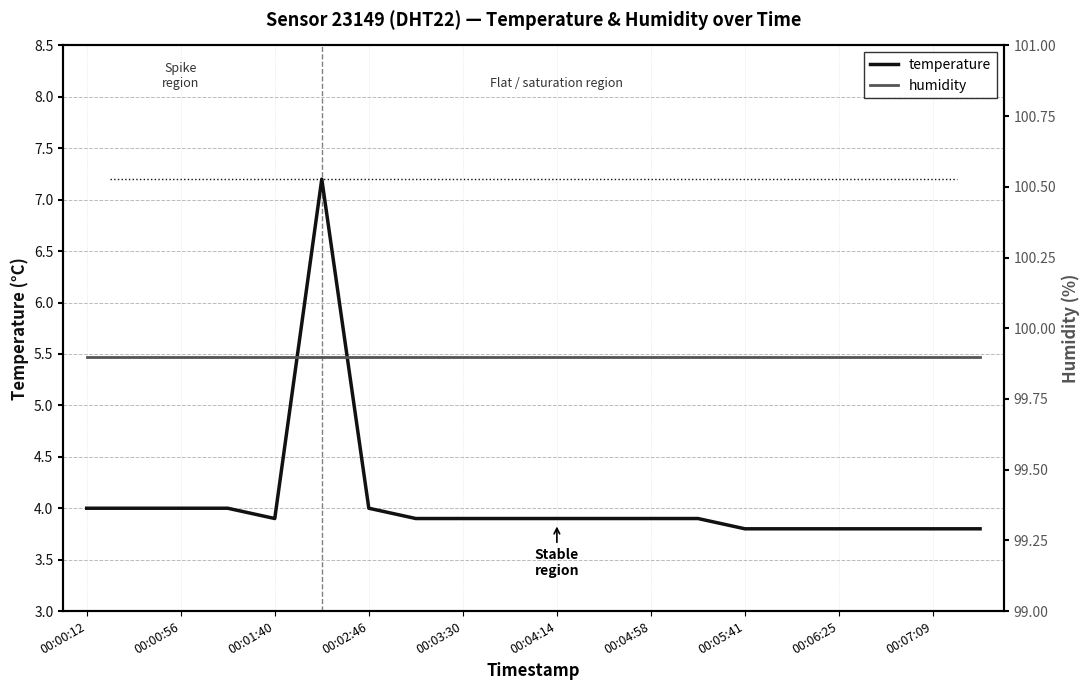

True or false: temperature has a value of 1.4 at 00:03:30.

False